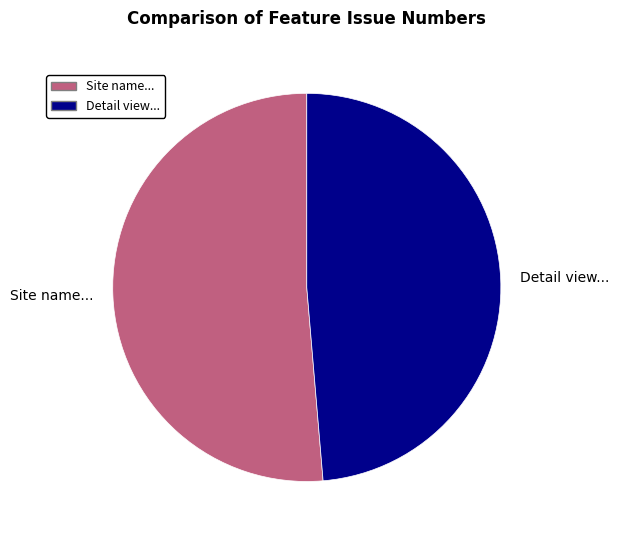

Is the sum of Site name... and Detail view... greater than half?

Yes